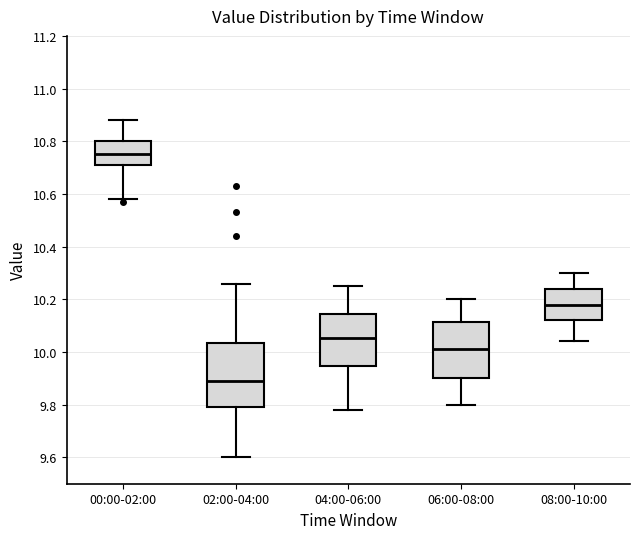

Where does the upper whisker of the box for 08:00-10:00 end on the y-axis? The values are not printed on the chart, so give them approximately, as read against the axis.

10.30